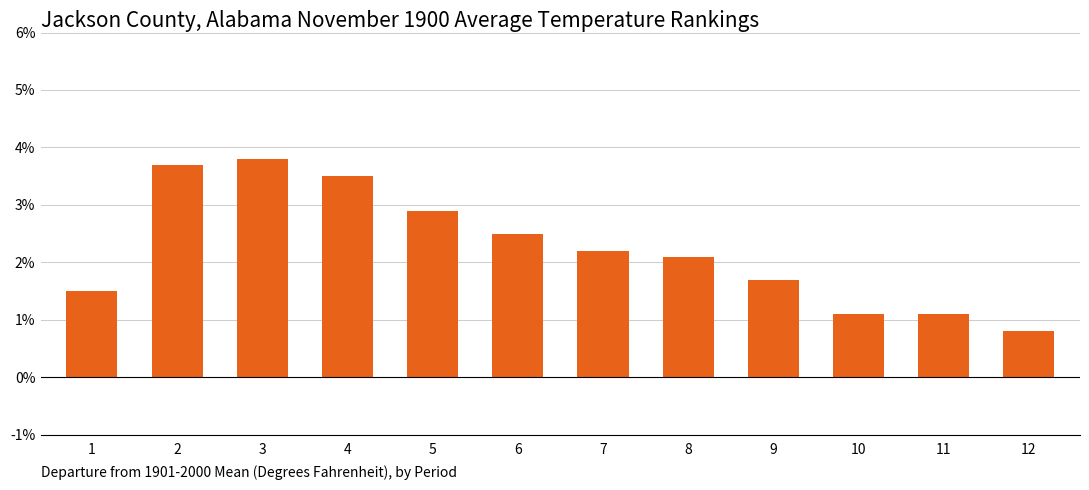

Where does the data first go above 2?

2